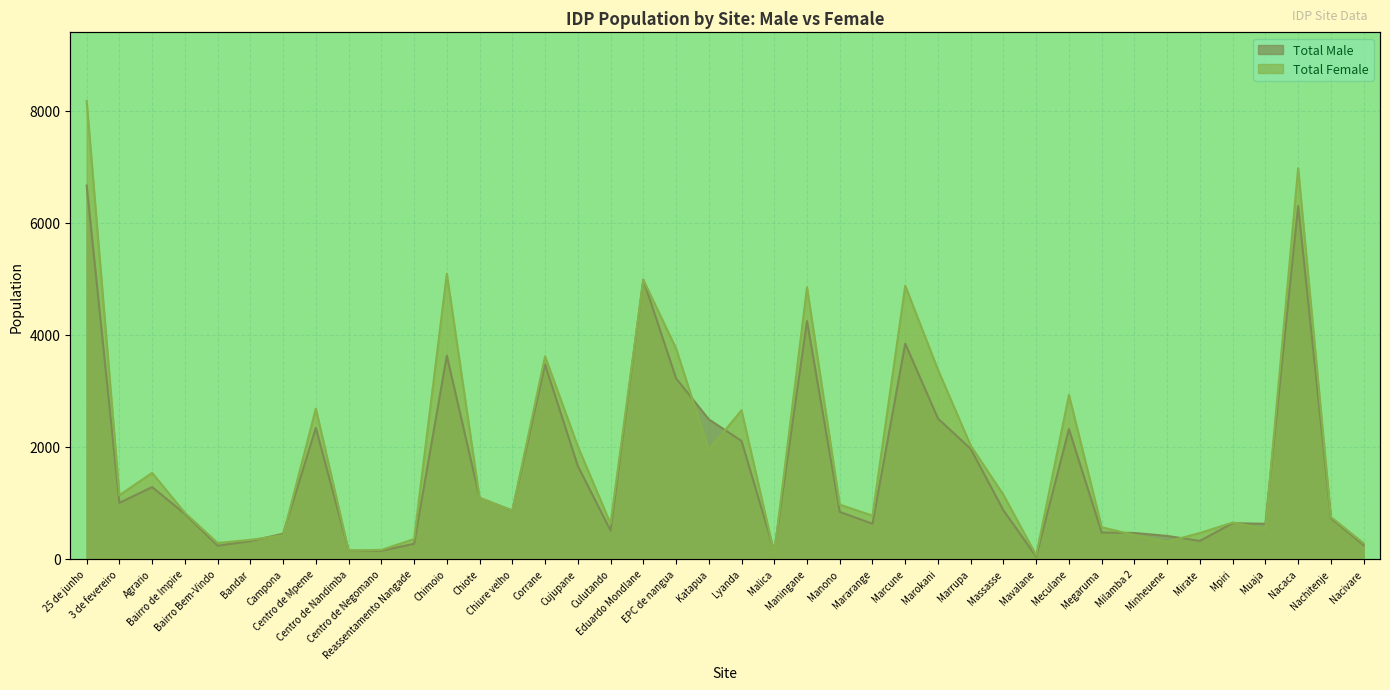

Rank the categories by Total Female value from lowest to highest.

Mavalane, Malica, Centro de Nandimba, Centro de Negomano, Nacivare, Bairro Bem-Vindo, Minheuene, Bandar, Reassentamento Nangade, Campona, Milamba 2, Mirate, Muaja, Megaruma, Culutando, Mpiri, Nachitenje, Mararange, Bairro de Impire, Chiure velho, Manono, Chiote, 3 de fevereiro, Massasse, Agrario, Katapua, Cujupane, Marrupa, Lyanda, Centro de Mpeme, Meculane, Marokani, Corrane, EPC de nangua, Maningane, Marcune, Eduardo Mondlane, Chimoio, Nacaca, 25 de junho